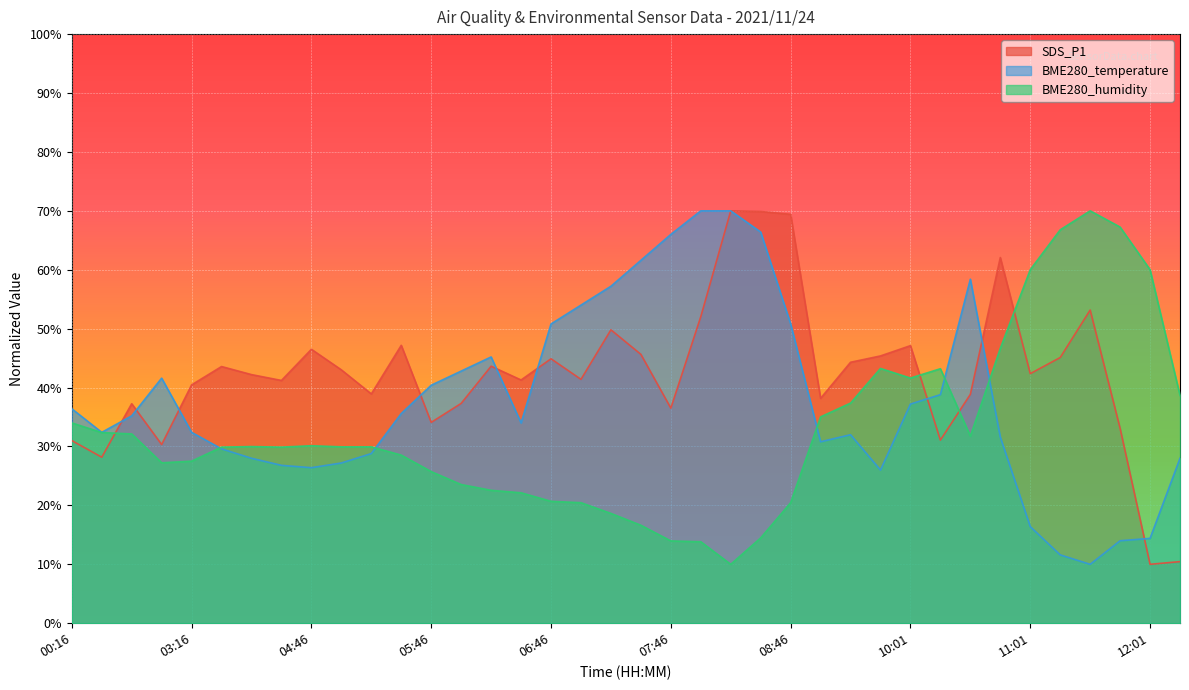

How many intersections are there between BME280_humidity and BME280_temperature?

5